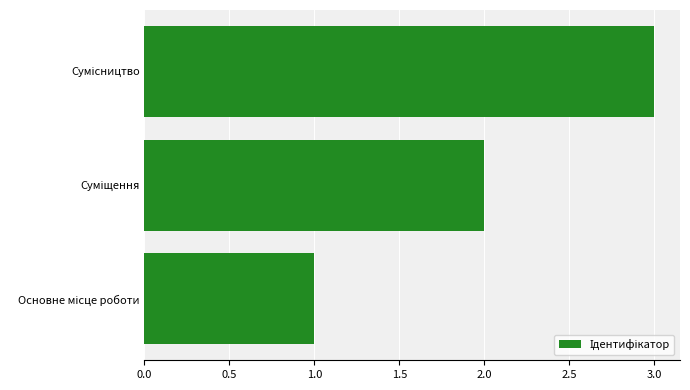

How many series are shown in this chart?

1